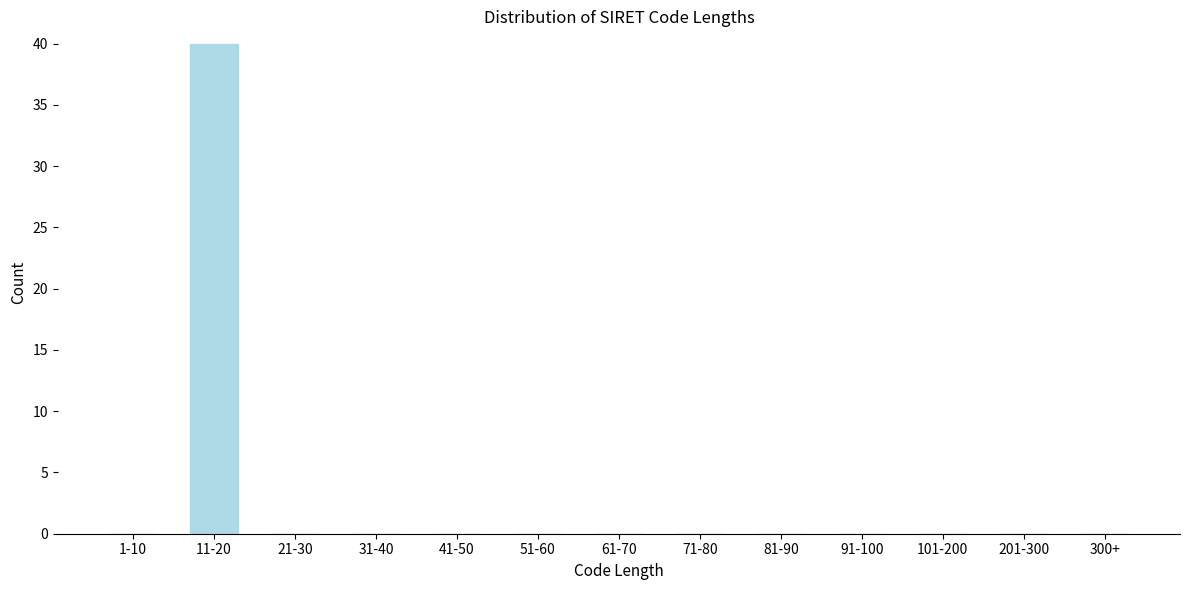

Reading right to left, what are all the values shown in this chart?

300+=0	201-300=0	101-200=0	91-100=0	81-90=0	71-80=0	61-70=0	51-60=0	41-50=0	31-40=0	21-30=0	11-20=40	1-10=0